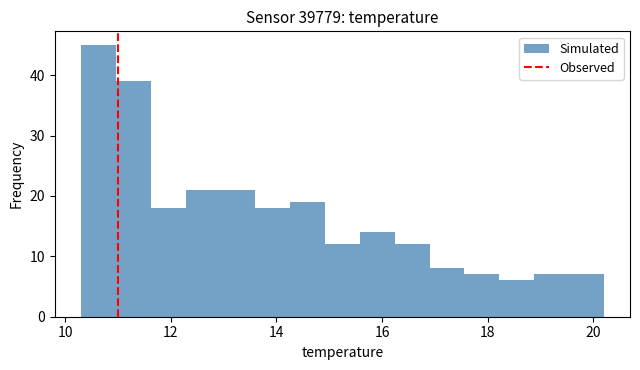

Around what value on the x-axis is the tallest bar? Give the approximate position of its centre, as read against the axis.

10.6